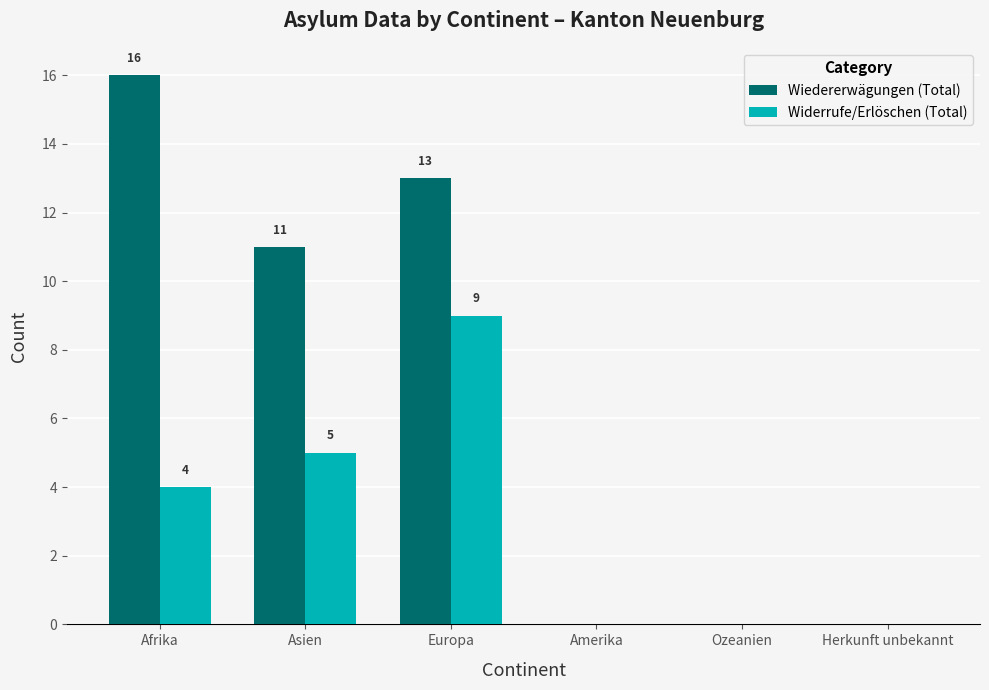

How many positive values does the Widerrufe/Erlöschen (Total) series have?

3